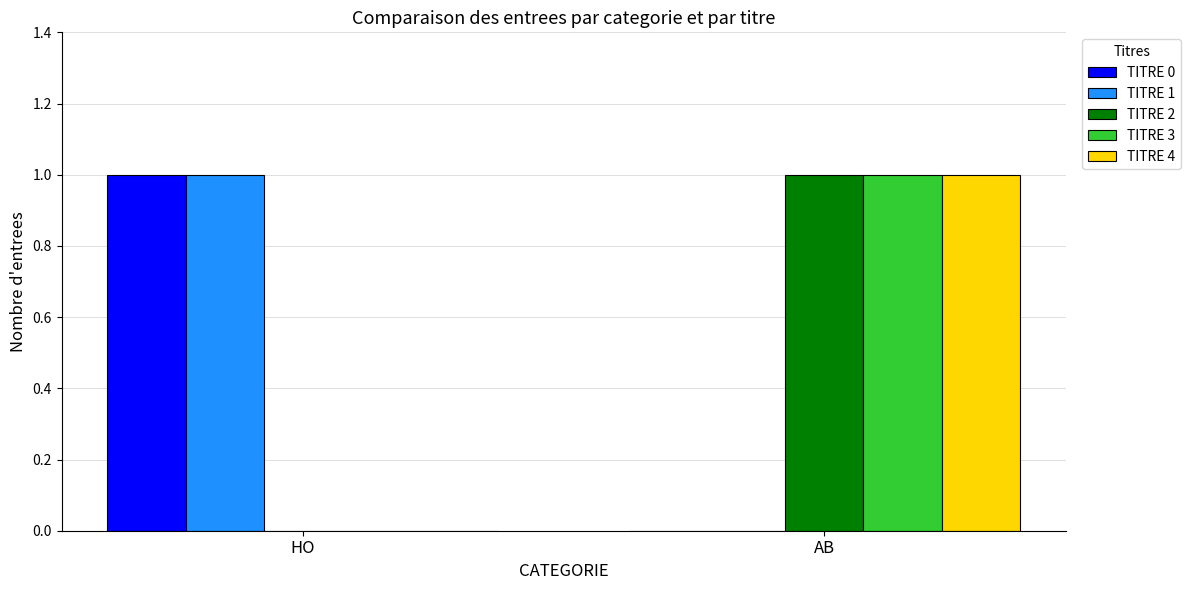

The value of TITRE 0 at HO is 0. True or false?

False